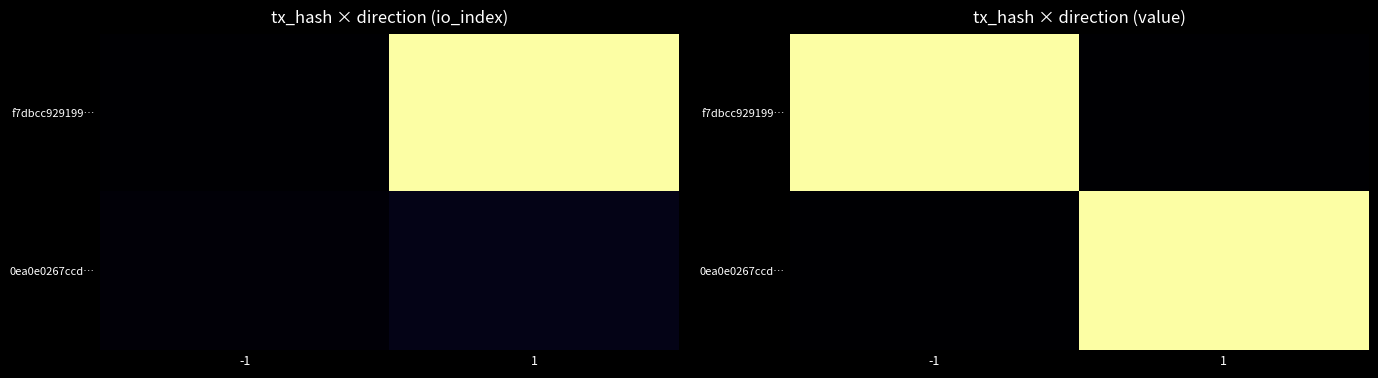

Which series changed the most between -1 and 1?

f7dbcc929199…